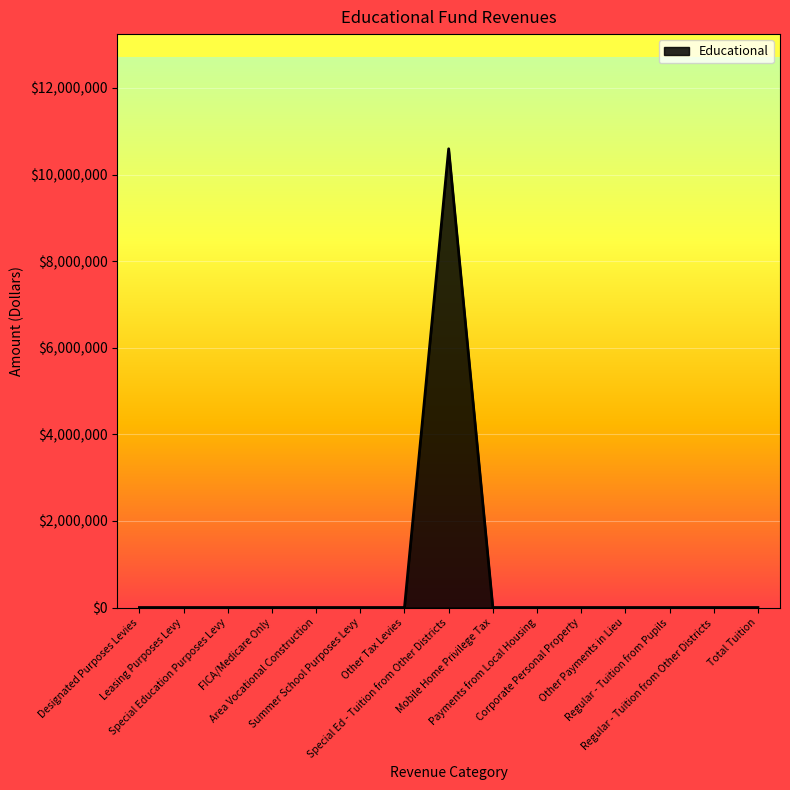

Is it true that the value at Other Payments in Lieu is 4160314?

False